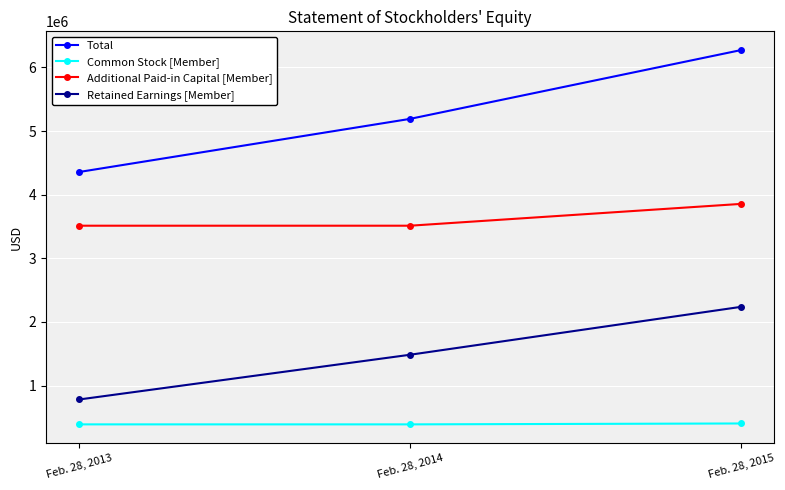

Where is Total nearest to the value 5315023?

Feb. 28, 2014